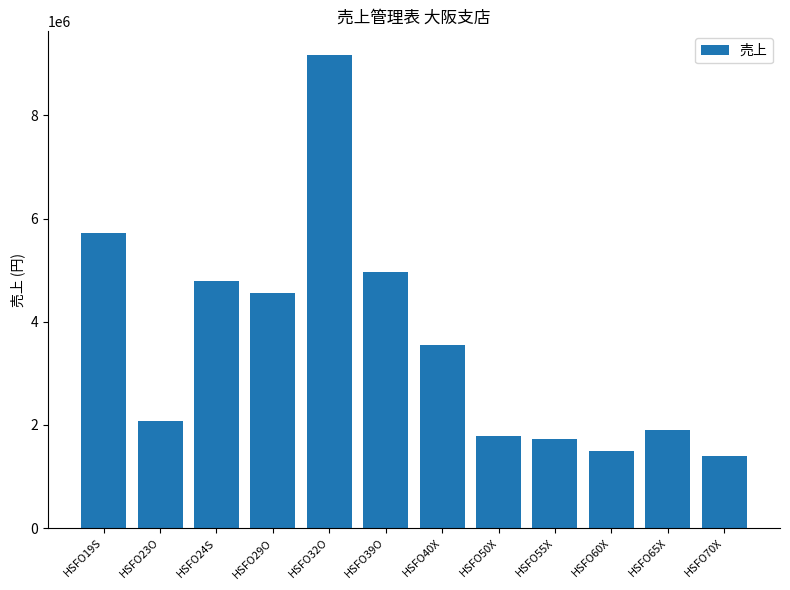

Does the chart contain any negative values?

No